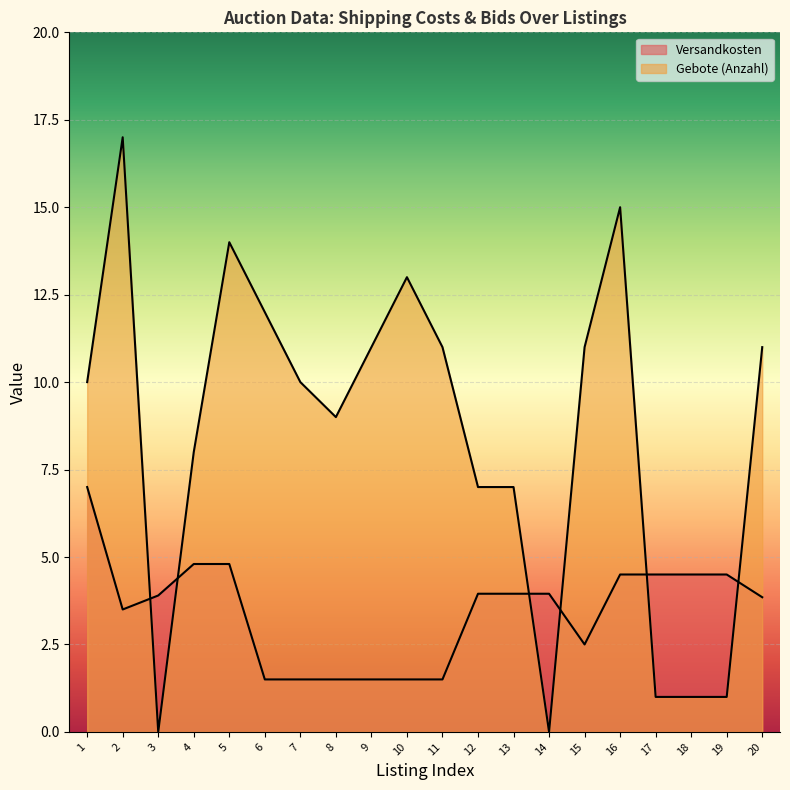

What is the approximate value of Gebote (Anzahl) at 16?

15.0